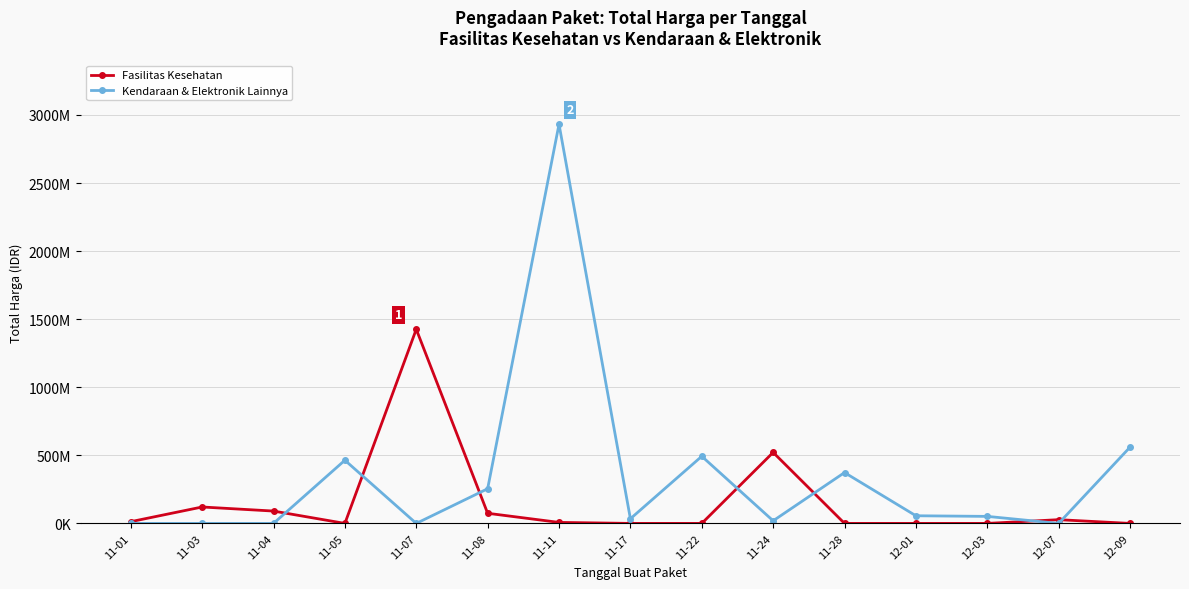

What is the maximum value for Kendaraan & Elektronik Lainnya?

2931562000